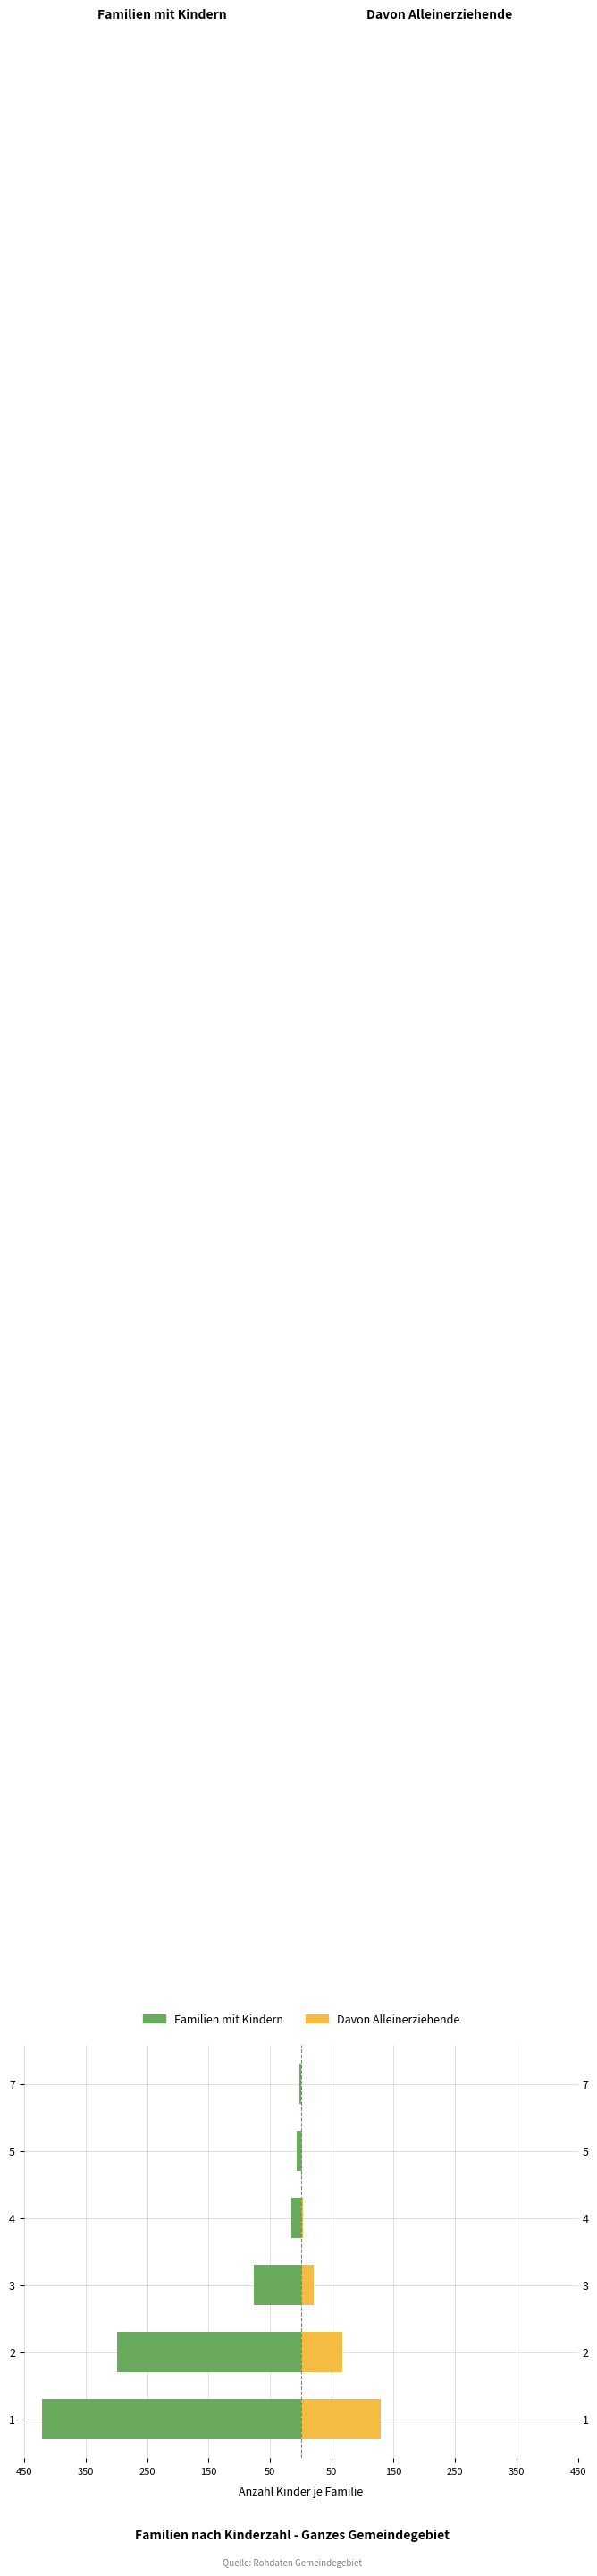

Which series has the largest range (max minus min)?

familien_mit_kindern